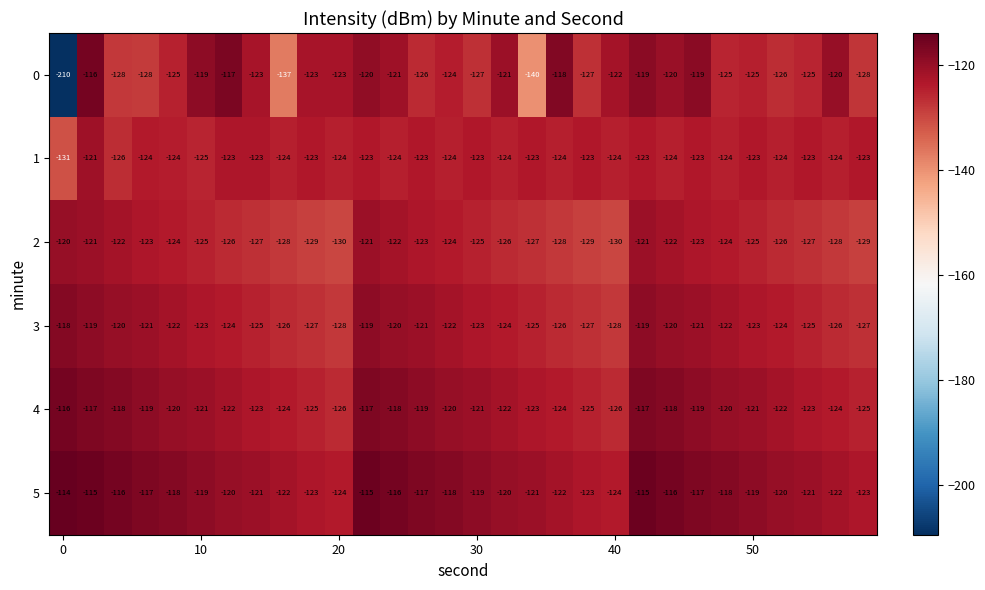

What is the lowest value of the 4 series?

-126